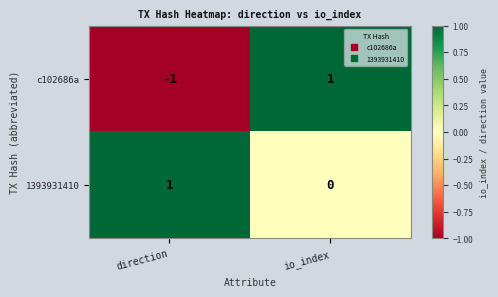

Which series has the largest range (max minus min)?

c102686a